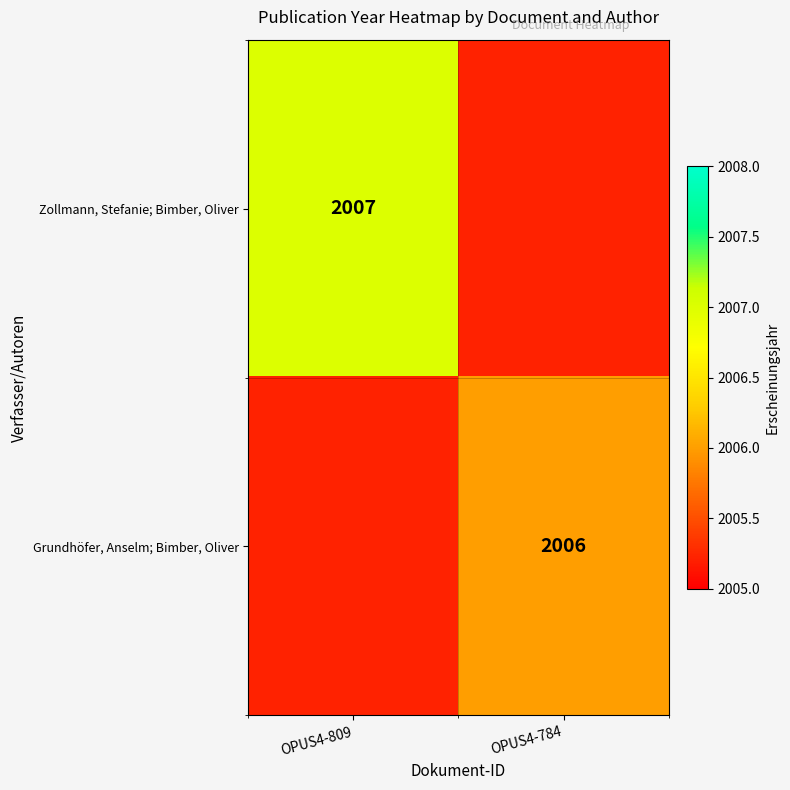

The Grundhöfer, Anselm; Bimber, Oliver series shows 3434 at OPUS4-784. True or false?

False